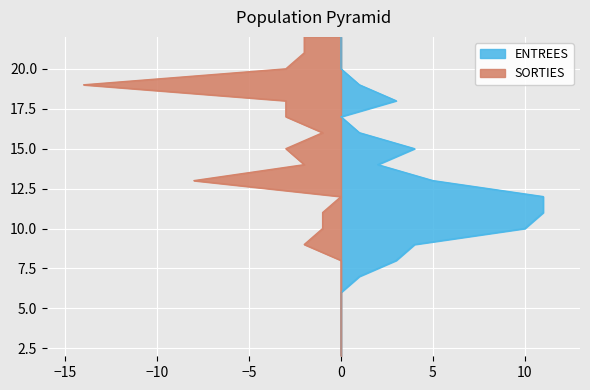

Reading left to right, list all the values displayed in this chart.

ENTREES: 0	0	0	0	0	1	3	4	10	11	11	5	2	4	1	0	3	1	0	0	0
SORTIES: 0	0	0	0	0	0	0	2	1	1	0	8	2	3	1	3	3	14	3	2	2